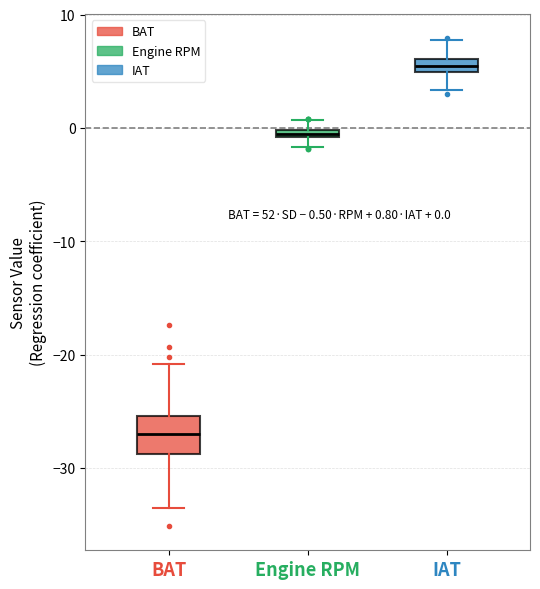

Which box is the tallest, from its lower edge to its upper edge?

BAT